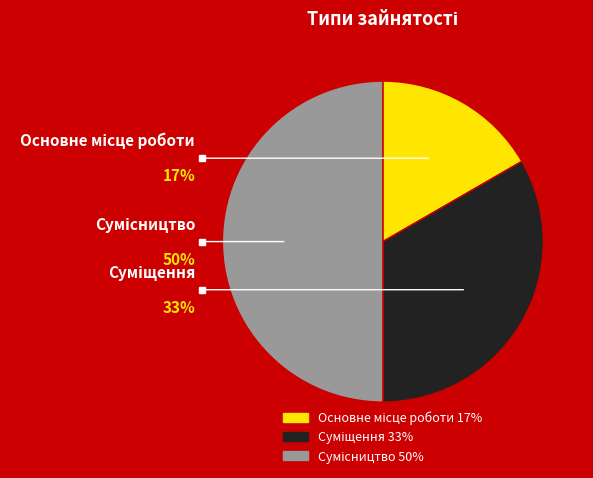

The Суміщення slice represents 42% of the pie. True or false?

False